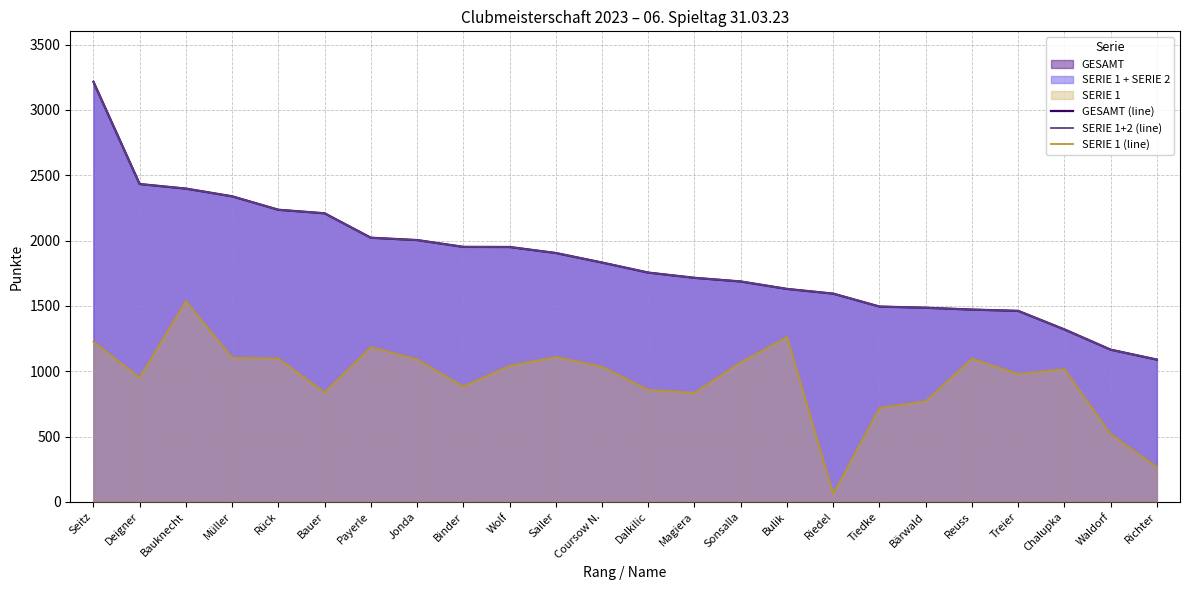

True or false: SERIE 1+2 (line) has more than 1 points higher than both neighbors.

False